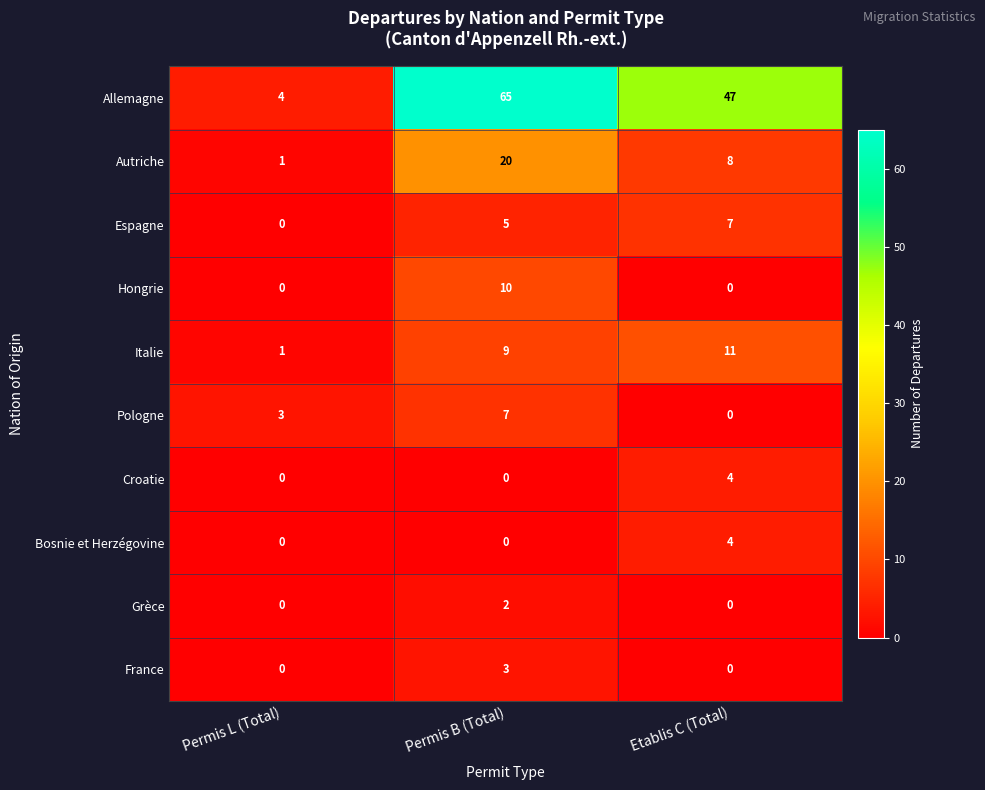

Reading left to right, extract all data points from this chart.

Allemagne: Permis L (Total)=4	Permis B (Total)=65	Etablis C (Total)=47
Autriche: Permis L (Total)=1	Permis B (Total)=20	Etablis C (Total)=8
Espagne: Permis L (Total)=0	Permis B (Total)=5	Etablis C (Total)=7
Hongrie: Permis L (Total)=0	Permis B (Total)=10	Etablis C (Total)=0
Italie: Permis L (Total)=1	Permis B (Total)=9	Etablis C (Total)=11
Pologne: Permis L (Total)=3	Permis B (Total)=7	Etablis C (Total)=0
Croatie: Permis L (Total)=0	Permis B (Total)=0	Etablis C (Total)=4
Bosnie et Herzégovine: Permis L (Total)=0	Permis B (Total)=0	Etablis C (Total)=4
Grèce: Permis L (Total)=0	Permis B (Total)=2	Etablis C (Total)=0
France: Permis L (Total)=0	Permis B (Total)=3	Etablis C (Total)=0